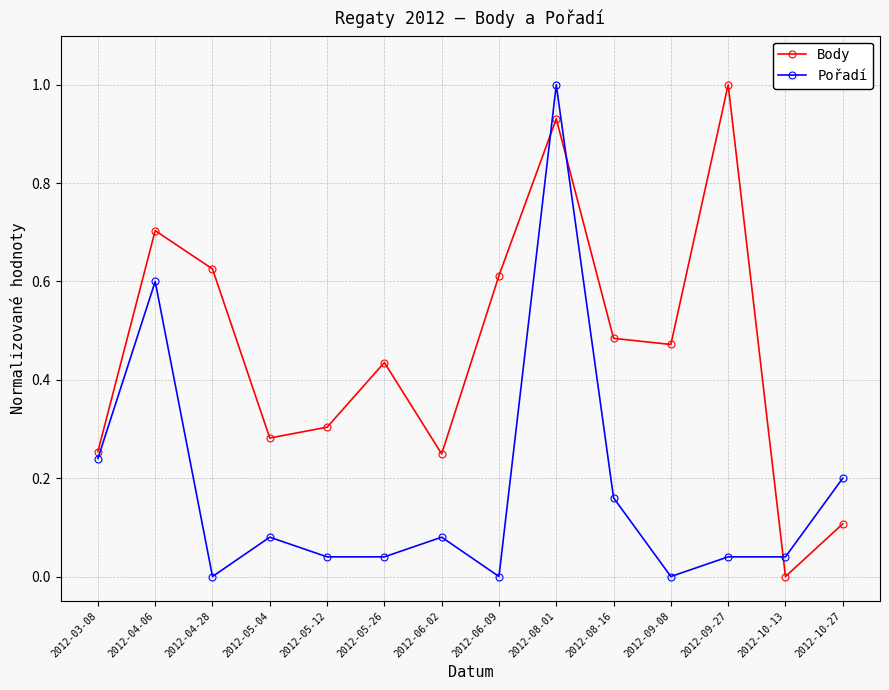

At which category does Body reach its first local valley?

2012-05-04